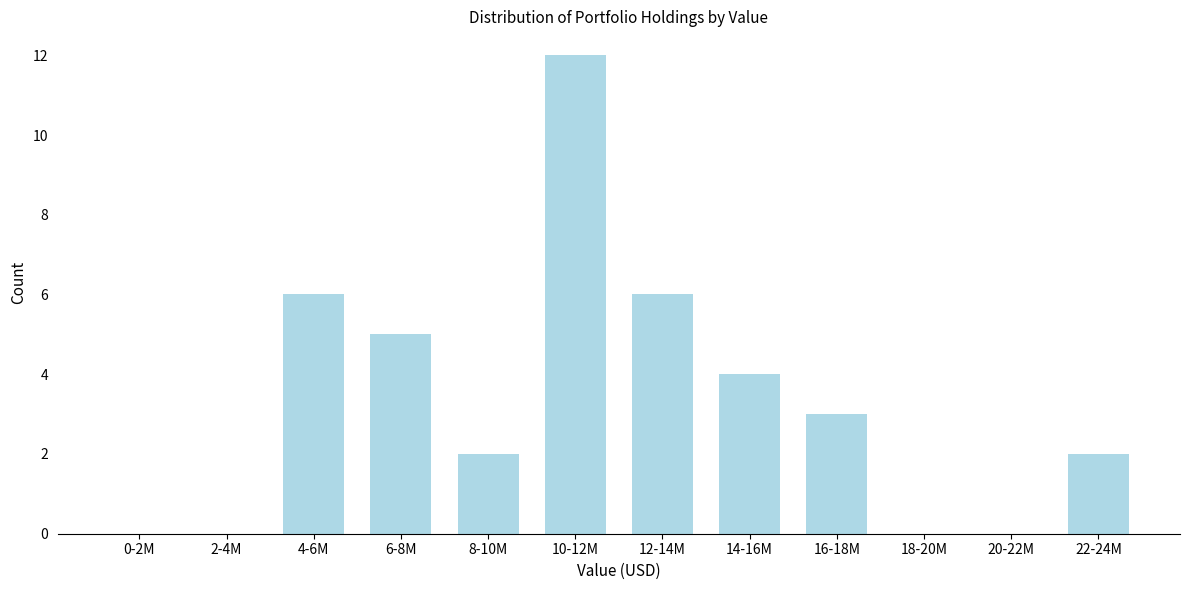

Reading left to right, what are all the values shown in this chart?

0-2M=0	2-4M=0	4-6M=6	6-8M=5	8-10M=2	10-12M=12	12-14M=6	14-16M=4	16-18M=3	18-20M=0	20-22M=0	22-24M=2